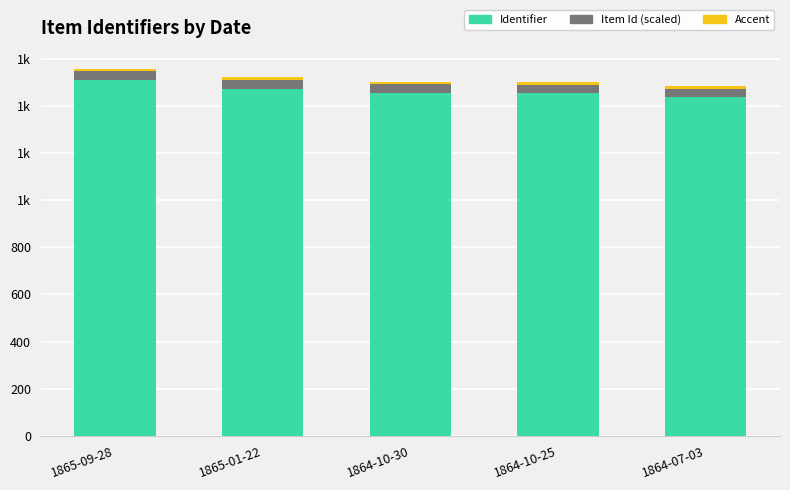

Read the Item Id (scaled) value at 1864-07-03.

37